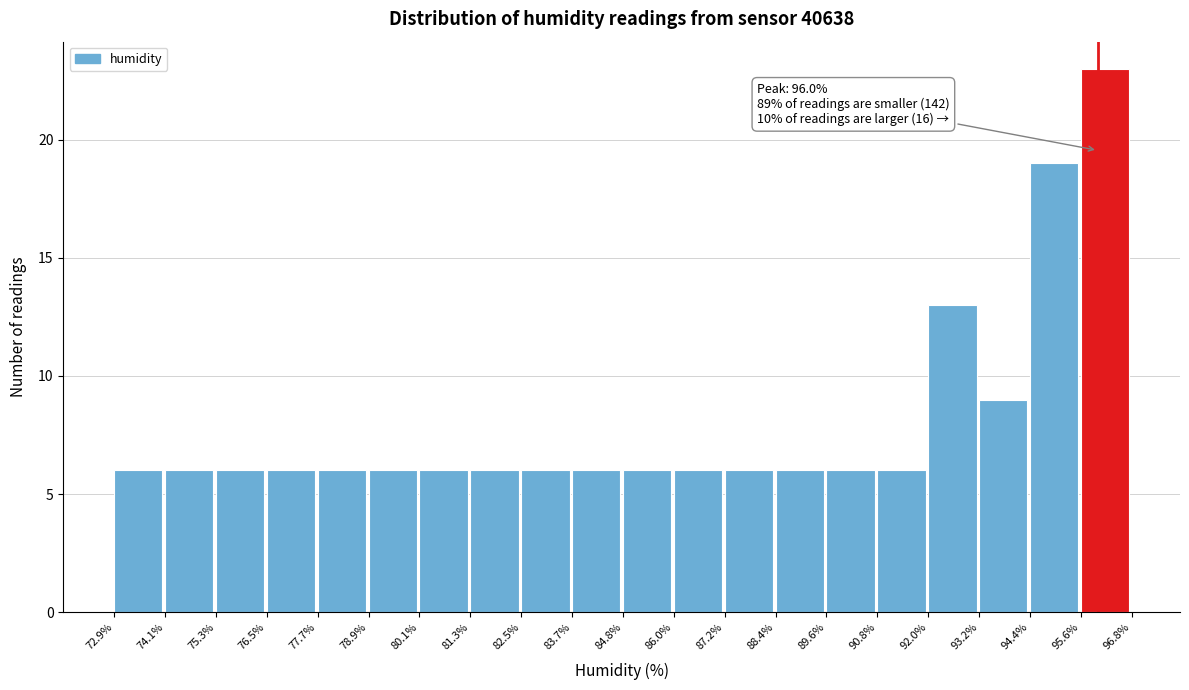

Over which range of the x-axis is the bar tallest?

95.6% to 96.8%